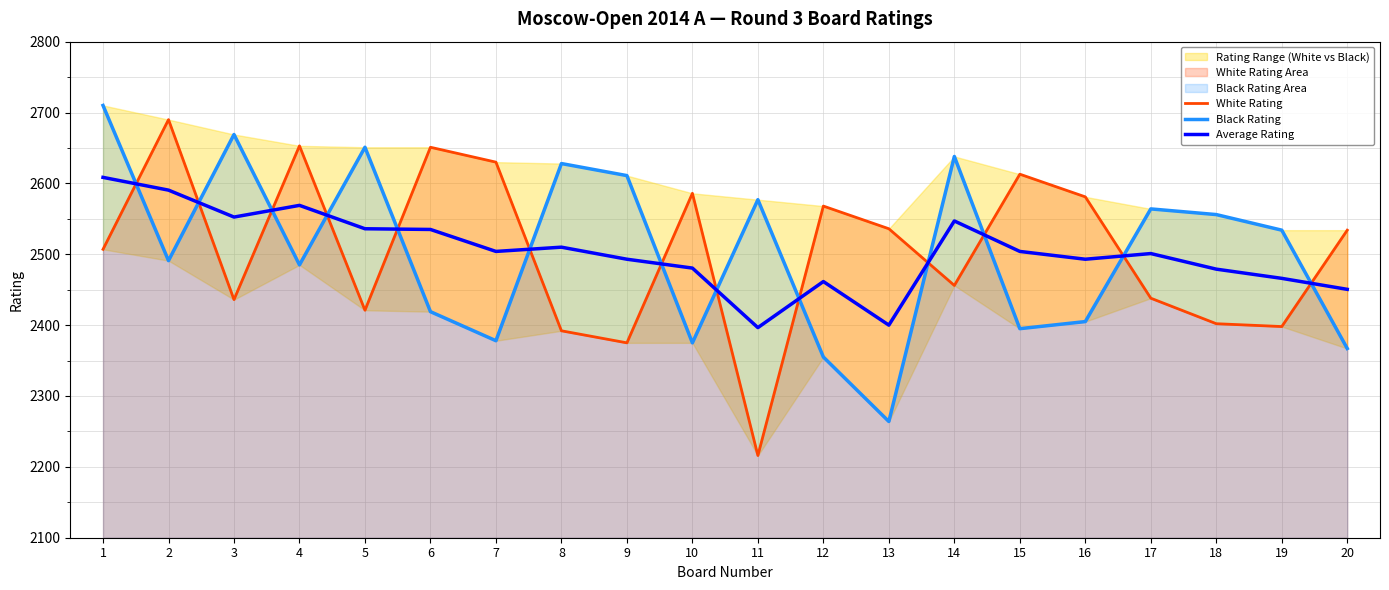

Is the value of Black Rating at 5 greater than the value of Average Rating at 12?

Yes